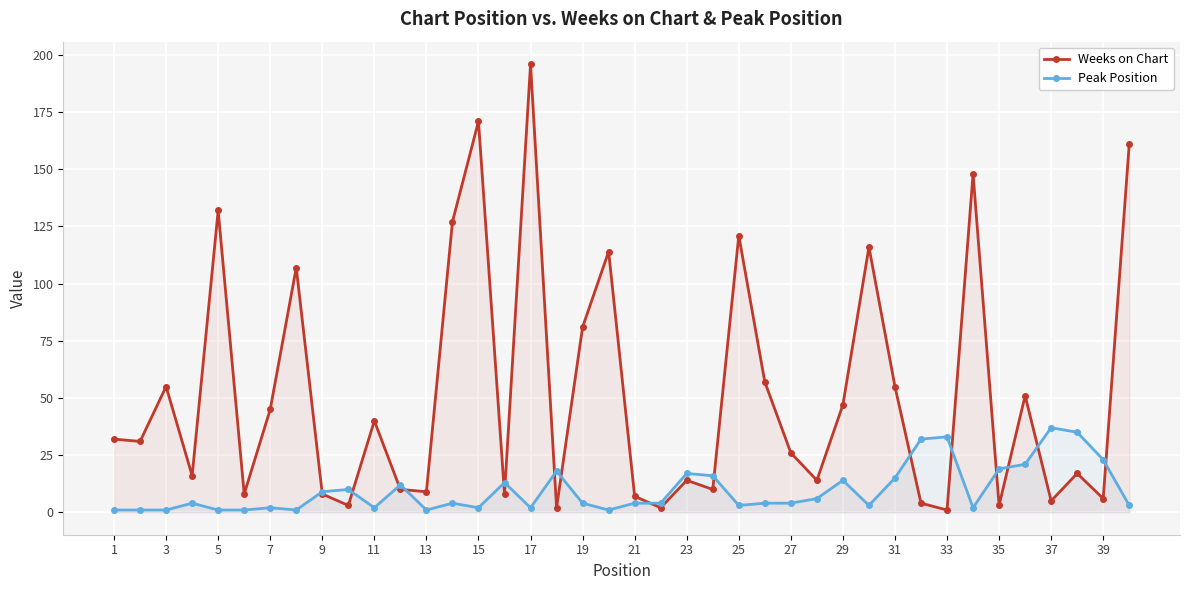

At which category does Weeks on Chart reach its first local peak?

3